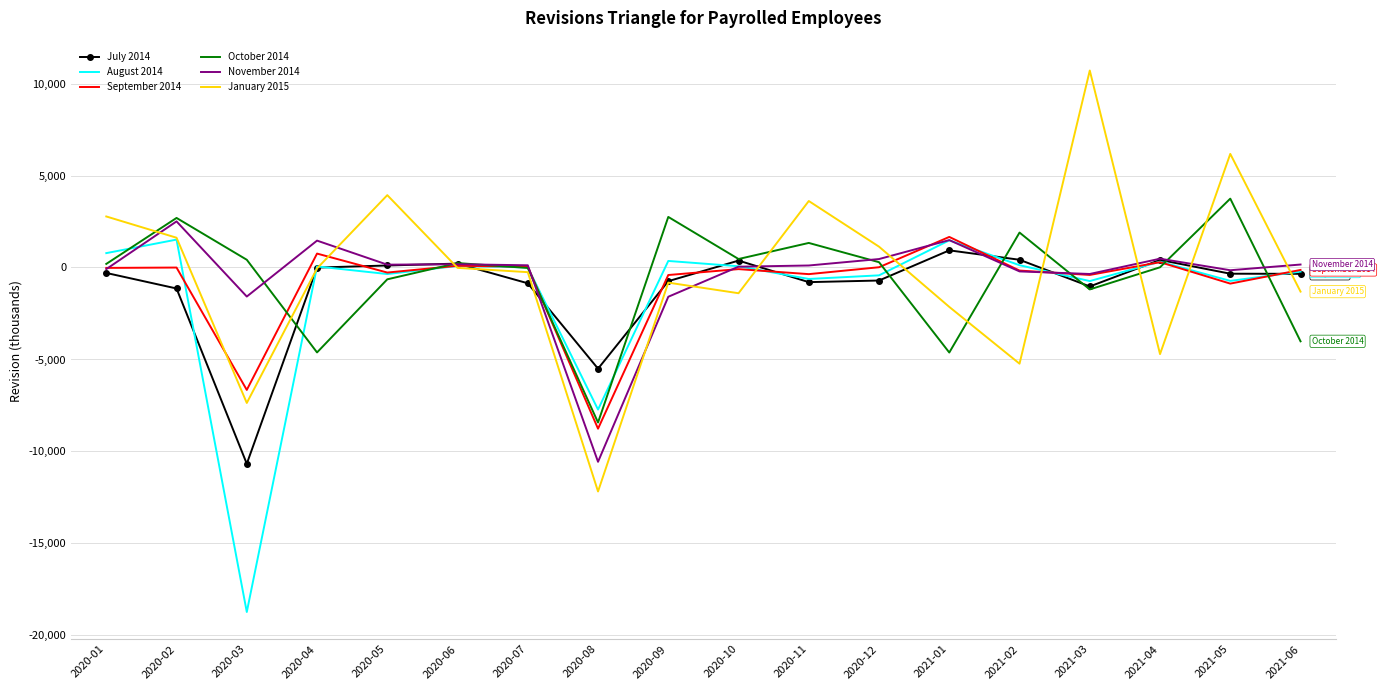

Which series has the widest spread of values?

January 2015